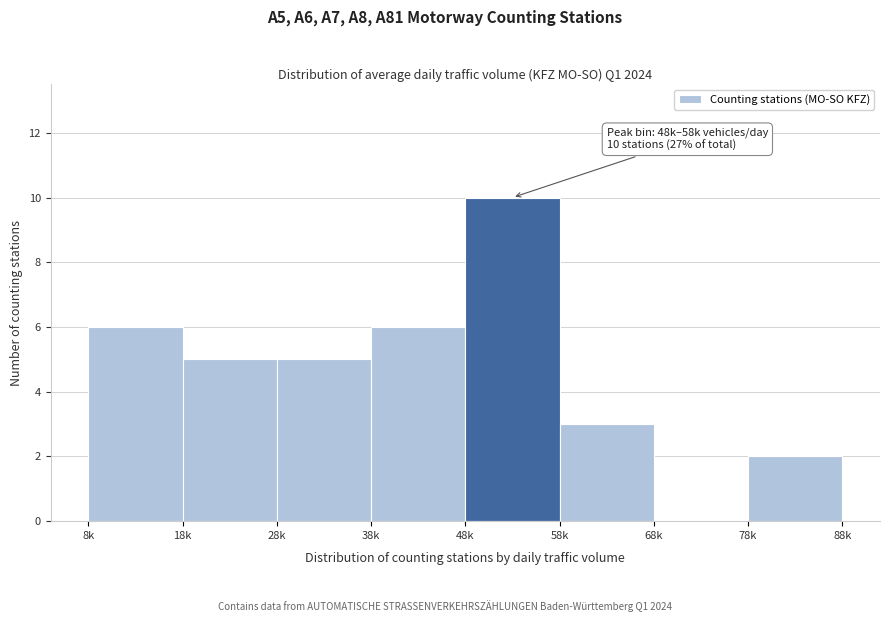

Reading left to right, list all the values displayed in this chart.

8k=6	18k=5	28k=5	38k=6	48k=10	58k=3	68k=0	78k=2